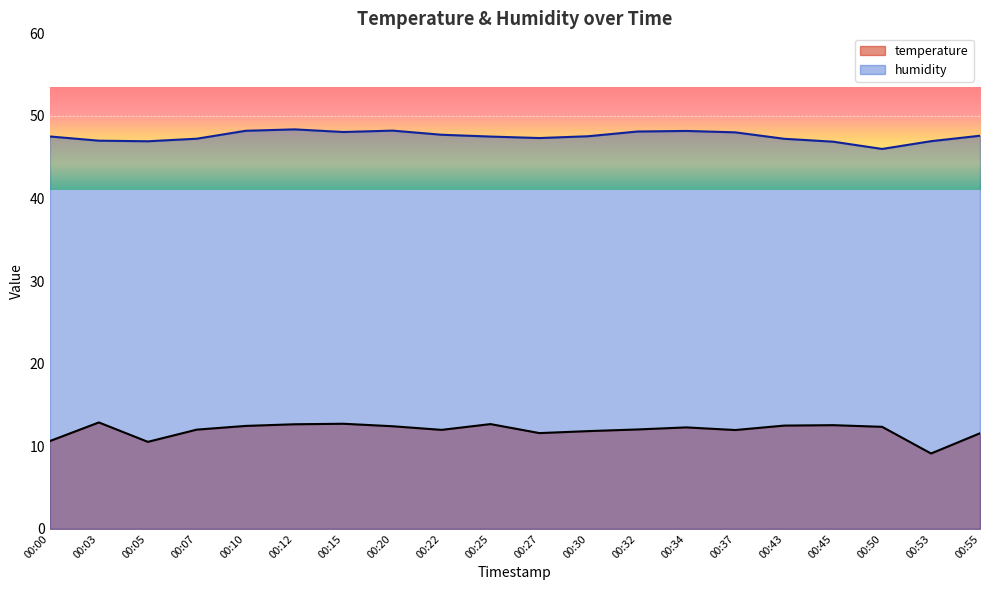

What are all the series names shown in the legend?

temperature, humidity